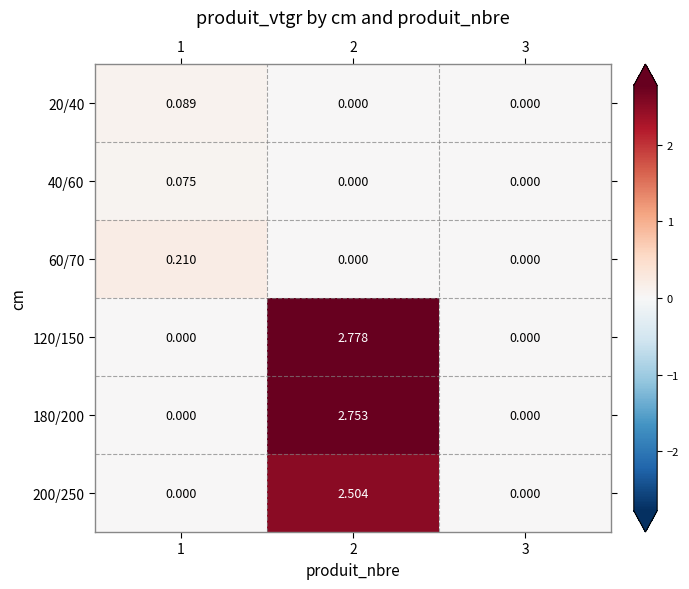

At which category is the sum across all series the highest?

2